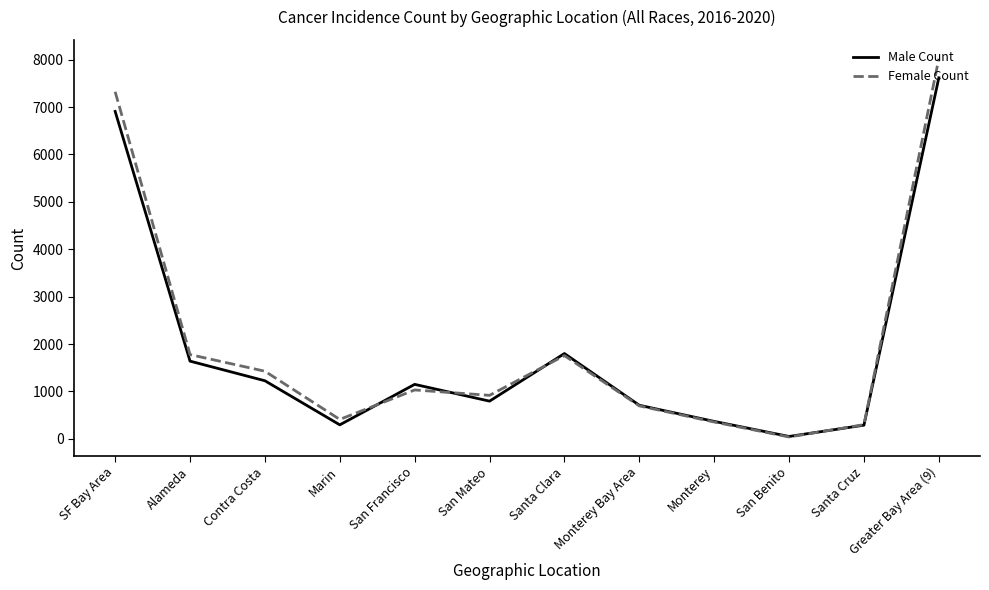

Which series changed the most between Monterey Bay Area and Santa Cruz?

Male Count